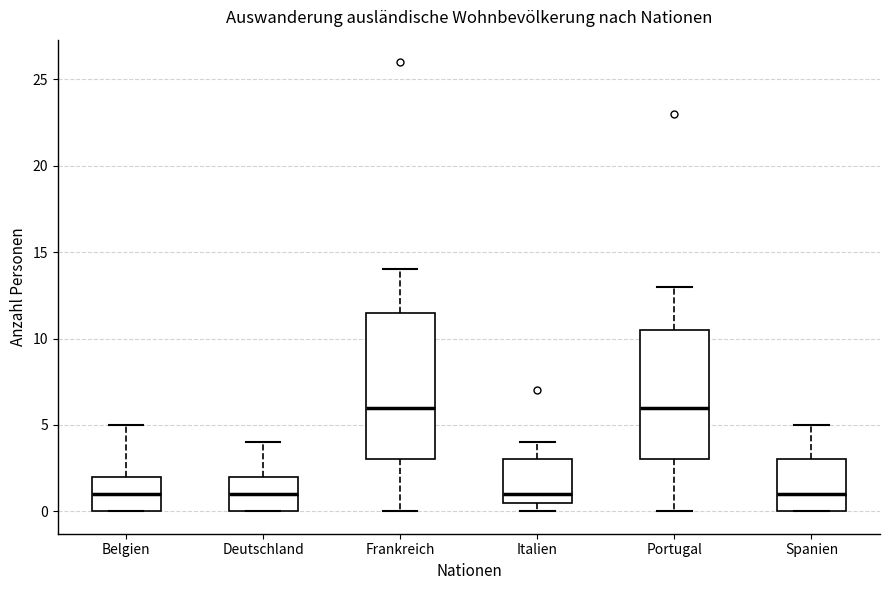

Reading left to right, read every box against the y-axis: the position of its median line, the range the box covers, and the ends of its whiskers. The values are not printed on the chart, so give them approximately, as read against the axis.

Belgien: median 1.0, box 0.0 to 2.0, whiskers 0.0 to 5.0
Deutschland: median 1.0, box 0.0 to 2.0, whiskers 0.0 to 4.0
Frankreich: median 6.0, box 3.0 to 11.5, whiskers 0.0 to 14.0
Italien: median 1.0, box 0.5 to 3.0, whiskers 0.0 to 4.0
Portugal: median 6.0, box 3.0 to 10.5, whiskers 0.0 to 13.0
Spanien: median 1.0, box 0.0 to 3.0, whiskers 0.0 to 5.0